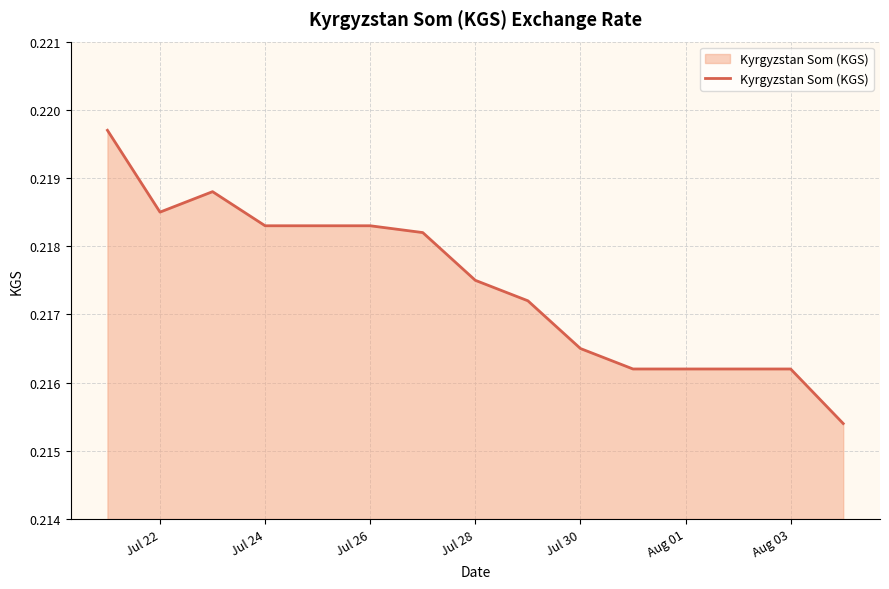

What is the value of the 14th point from the left?

0.2